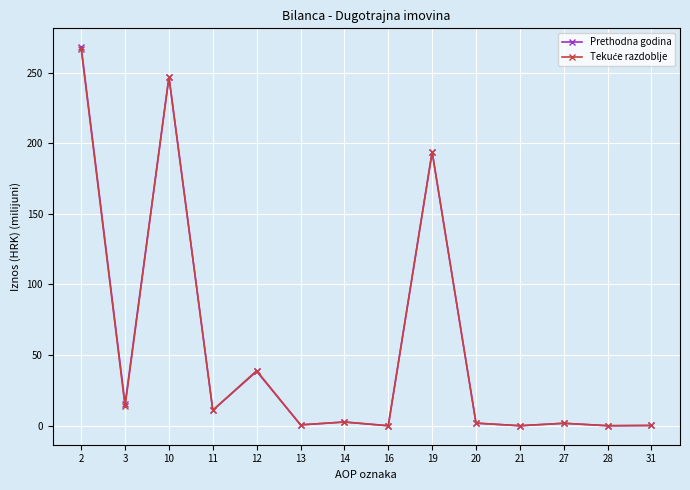

At which category does the chart reach its peak across all series?

2